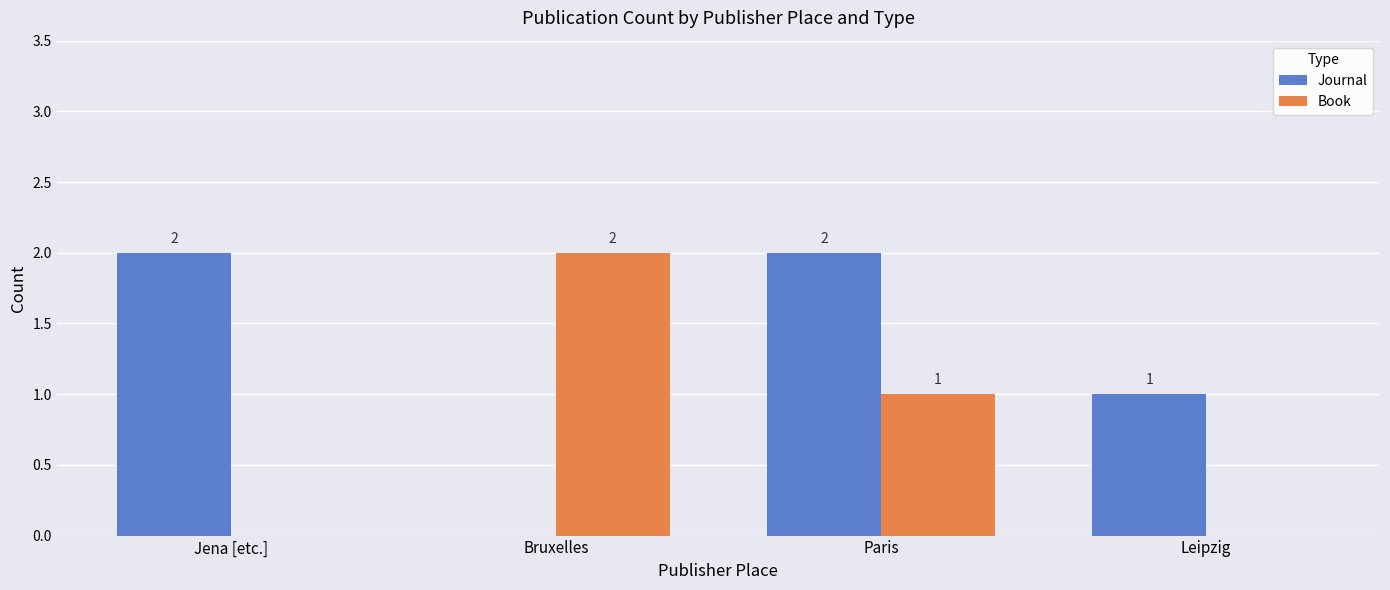

How many Journal values are between 1 and 2?

3